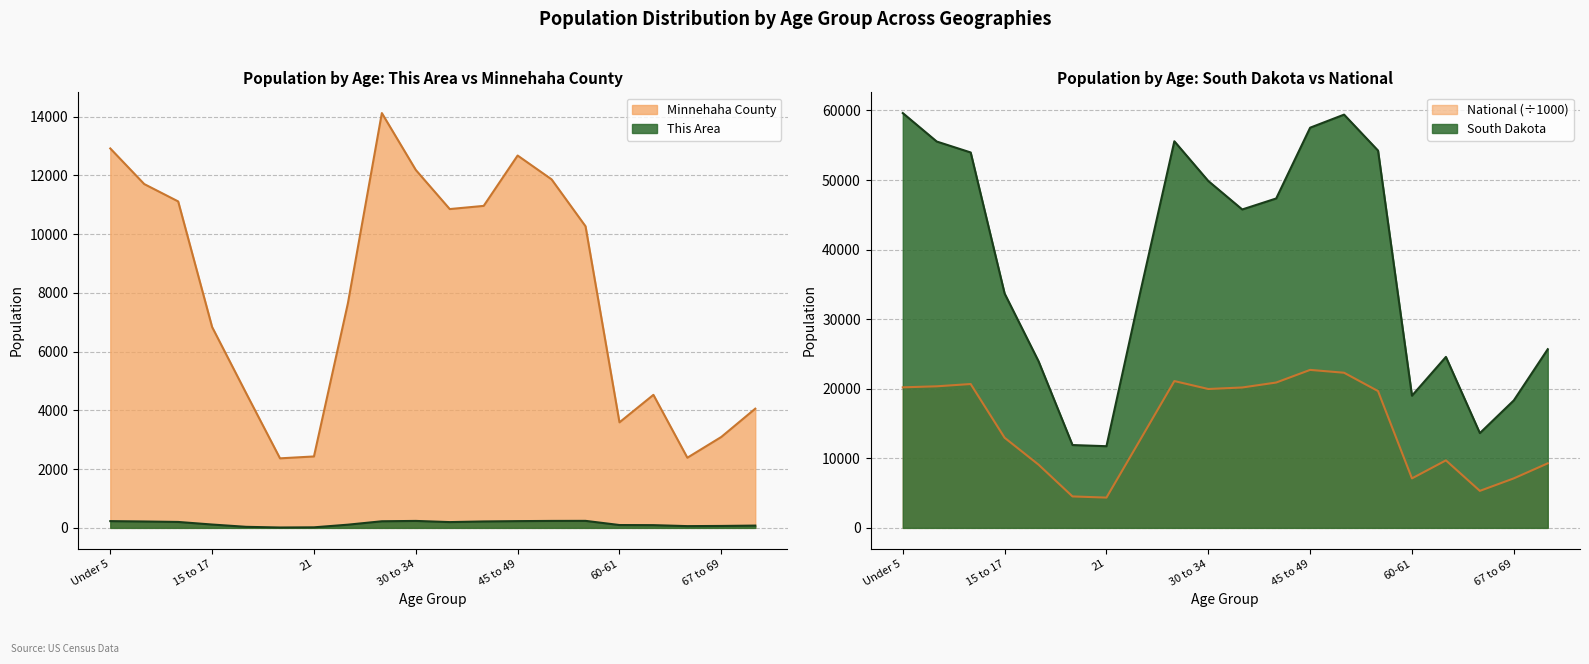

Rank the categories by South Dakota value from lowest to highest.

21, 20, 65-66, 67 to 69, 60-61, 18-19, 62 to 64, 70 to 74, 15 to 17, 22 to 24, 35 to 39, 40 to 44, 30 to 34, 10 to 14, 55 to 59, 5 to 9, 25 to 29, 45 to 49, 50 to 54, Under 5